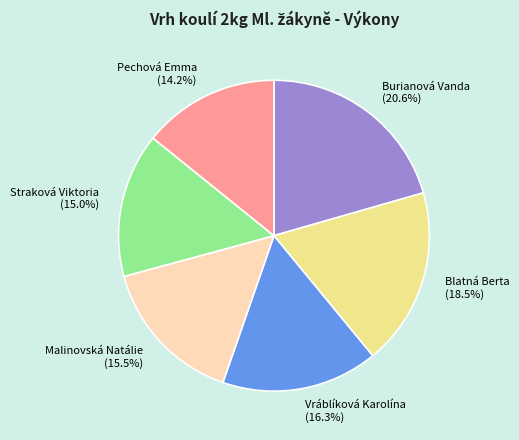

Approximately how many times larger is the value at Malinovská Natálie compared to Blatná Berta?

0.8